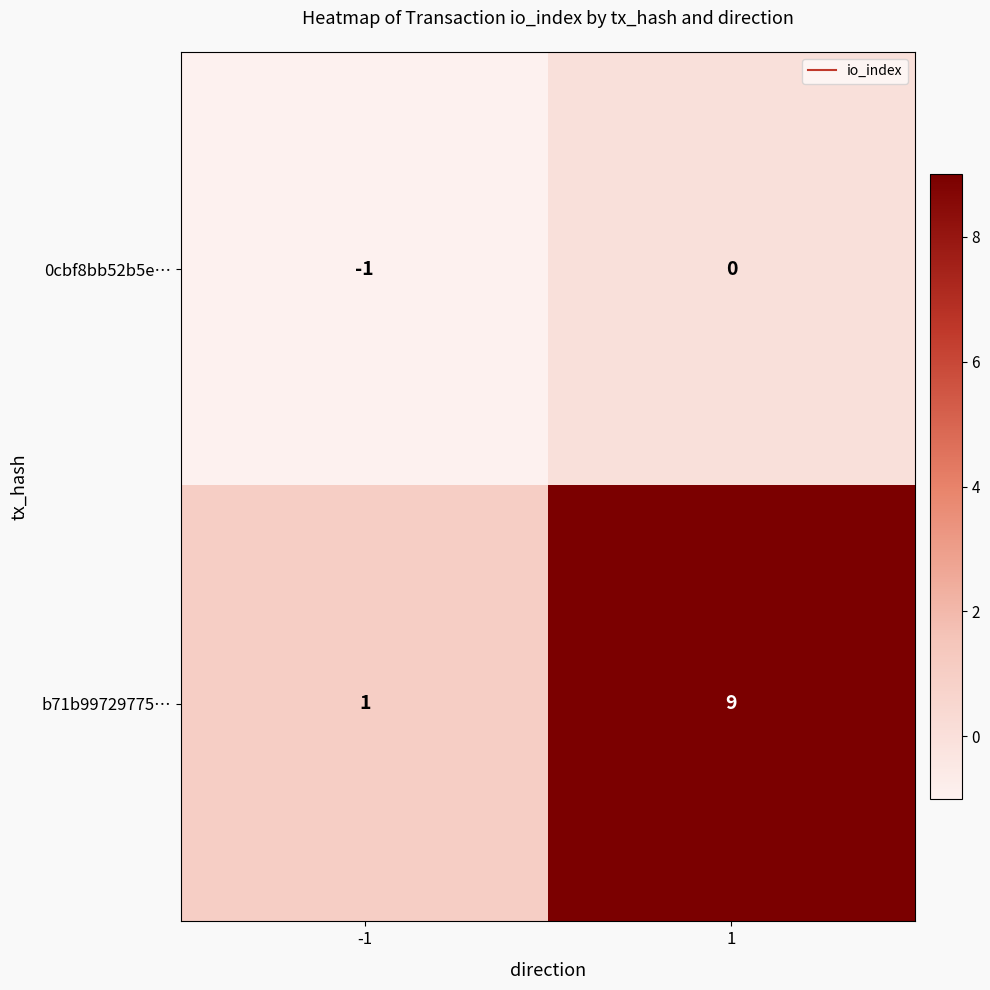

Which series has the widest spread of values?

b71b99729775…